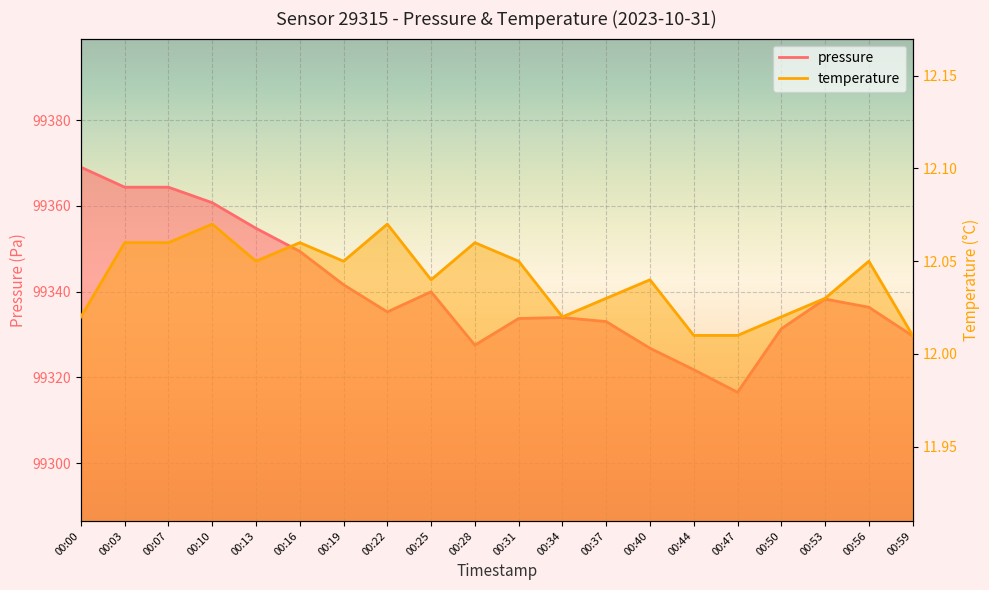

Where is the first local maximum for pressure?

00:25